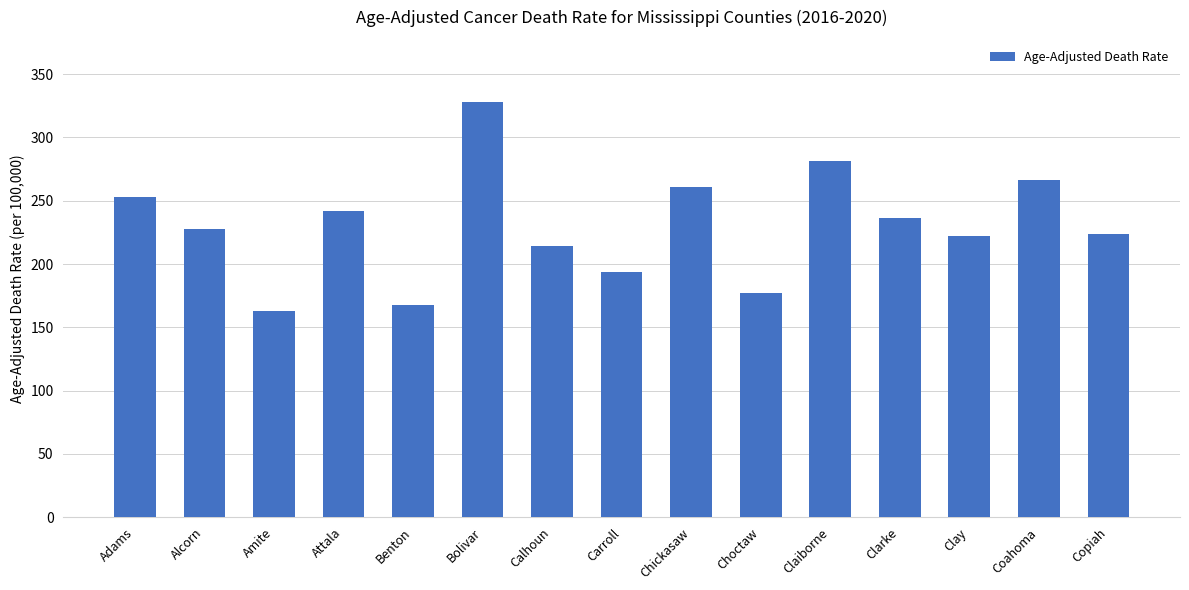

What is the smallest value displayed?

162.6